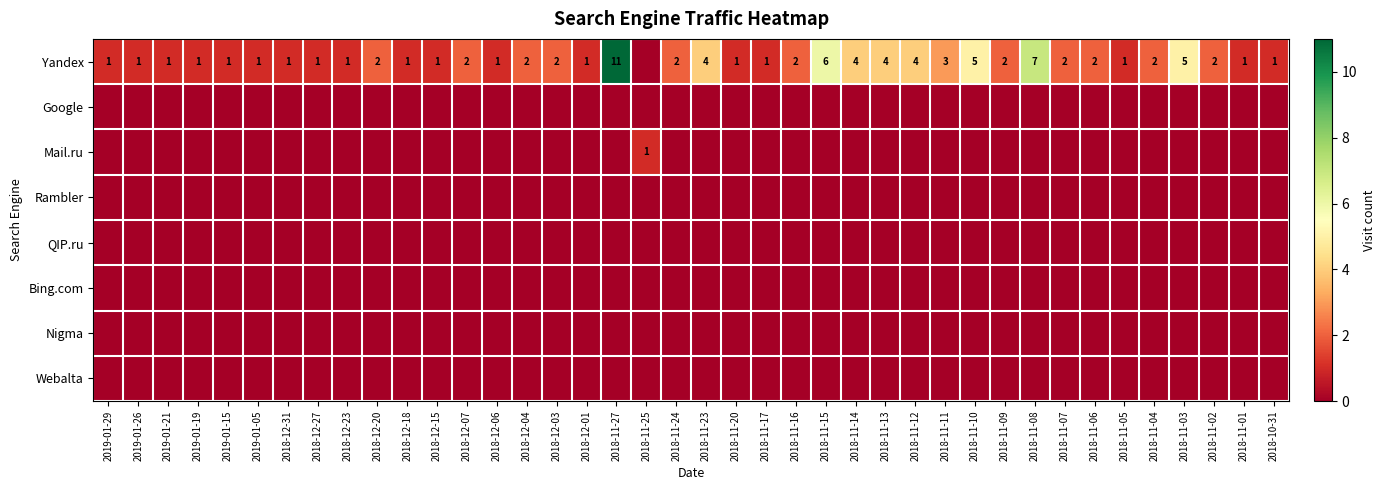

True or false: Yandex has a value of 1 at 2019-01-15.

True